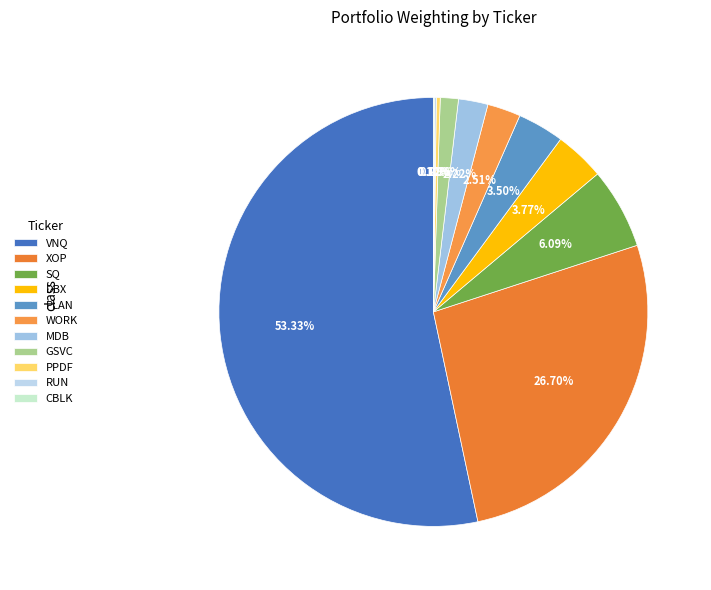

Which category has the biggest portion of the pie?

VNQ